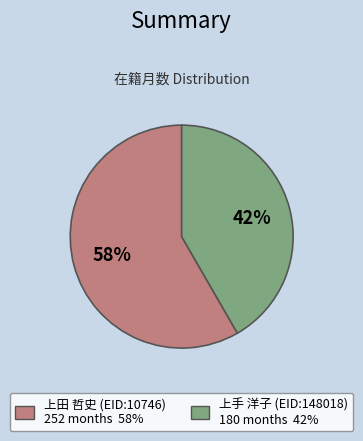

What is the largest slice in the pie chart?

上田 哲史 (EID:10746)